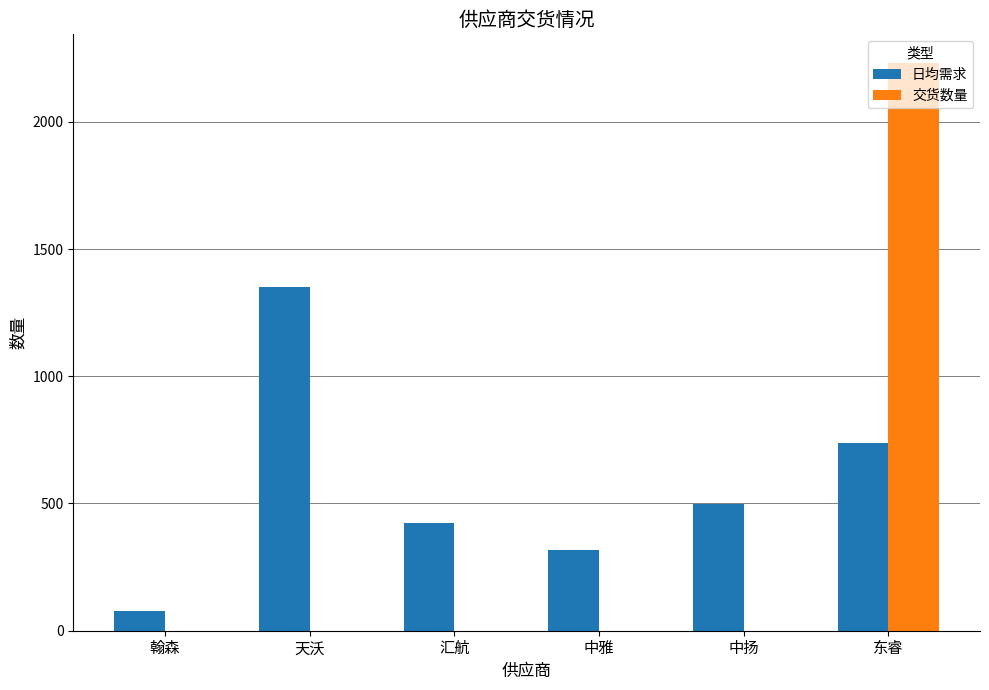

Between 中扬 and 东睿, which series saw the biggest shift?

交货数量